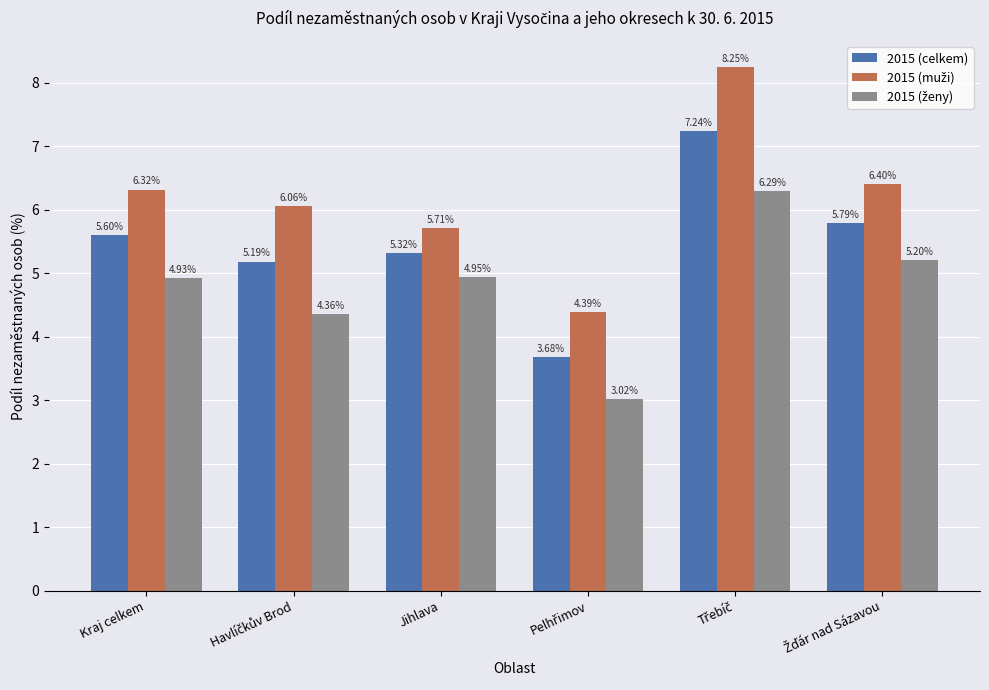

What is the difference between the second highest and minimum values in the 2015 (celkem) series?

2.1